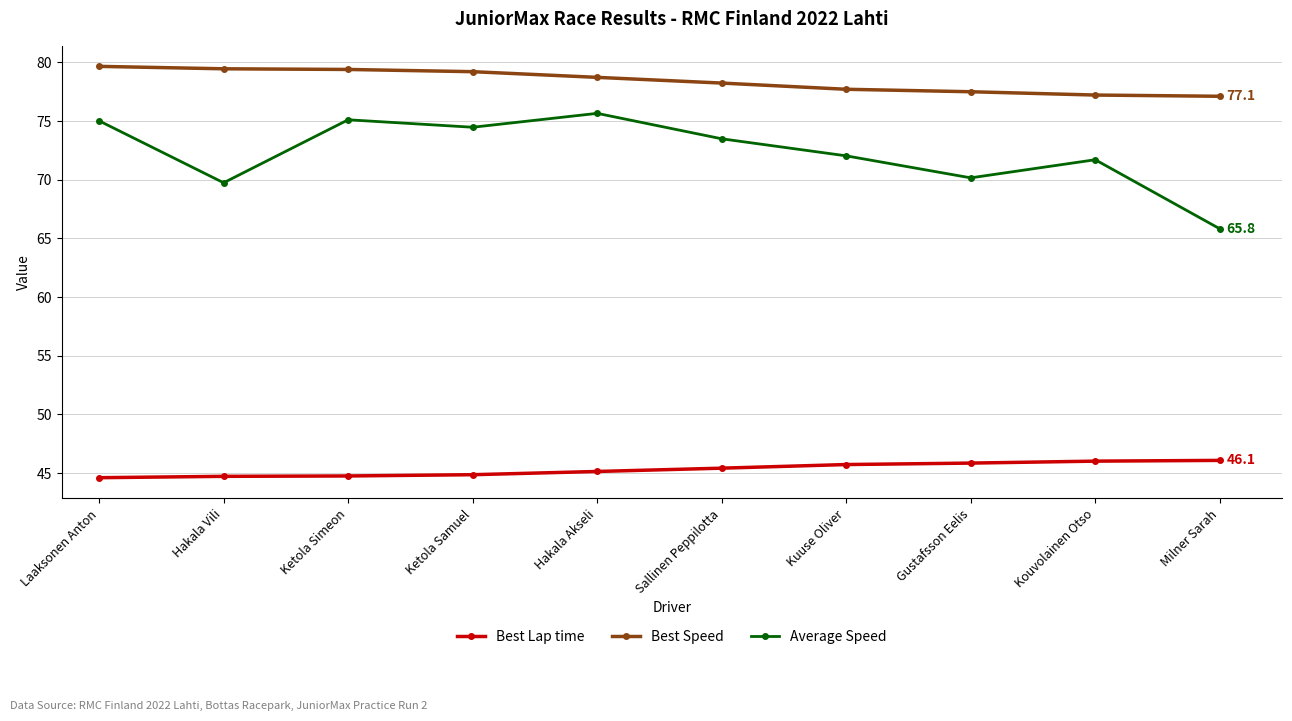

What is the difference between the Average Speed values at Ketola Simeon and Hakala Vili?

5.4